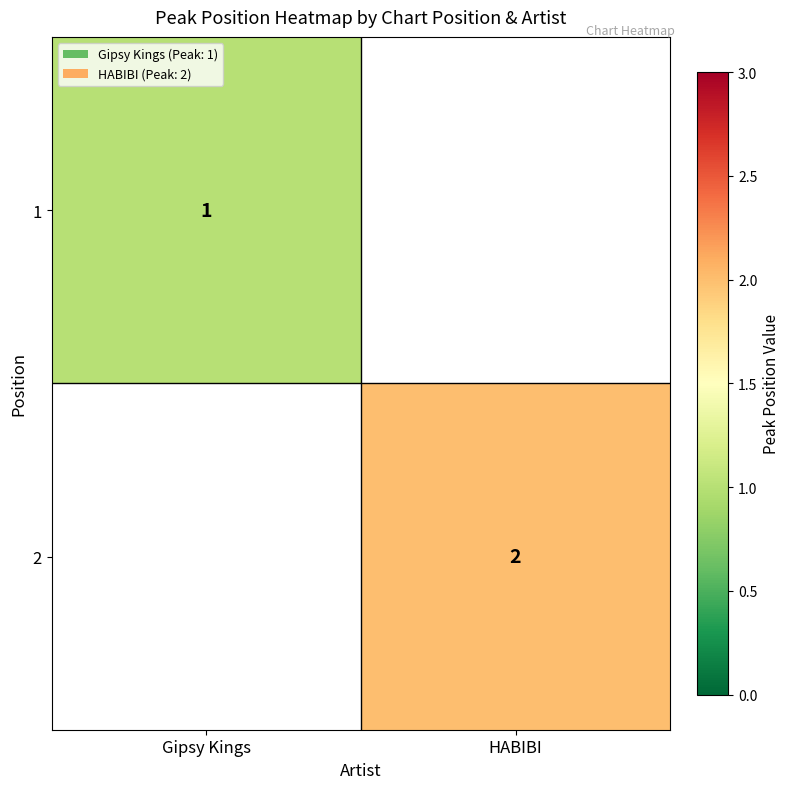

True or false: 1 has a value of 1 at Gipsy Kings.

True